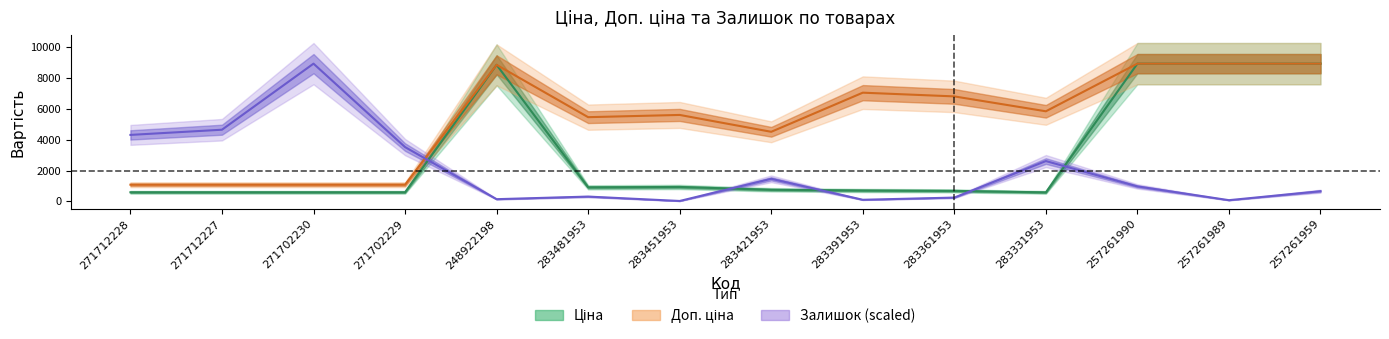

Where is the first local maximum for Доп. ціна?

248922198